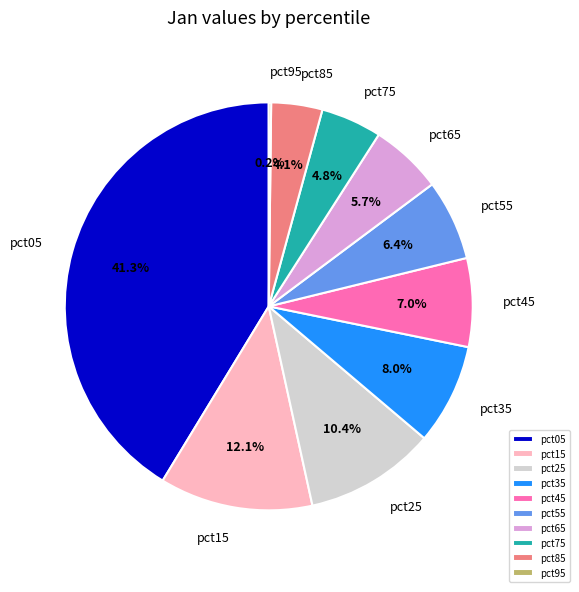

Is there a majority slice in this chart?

No